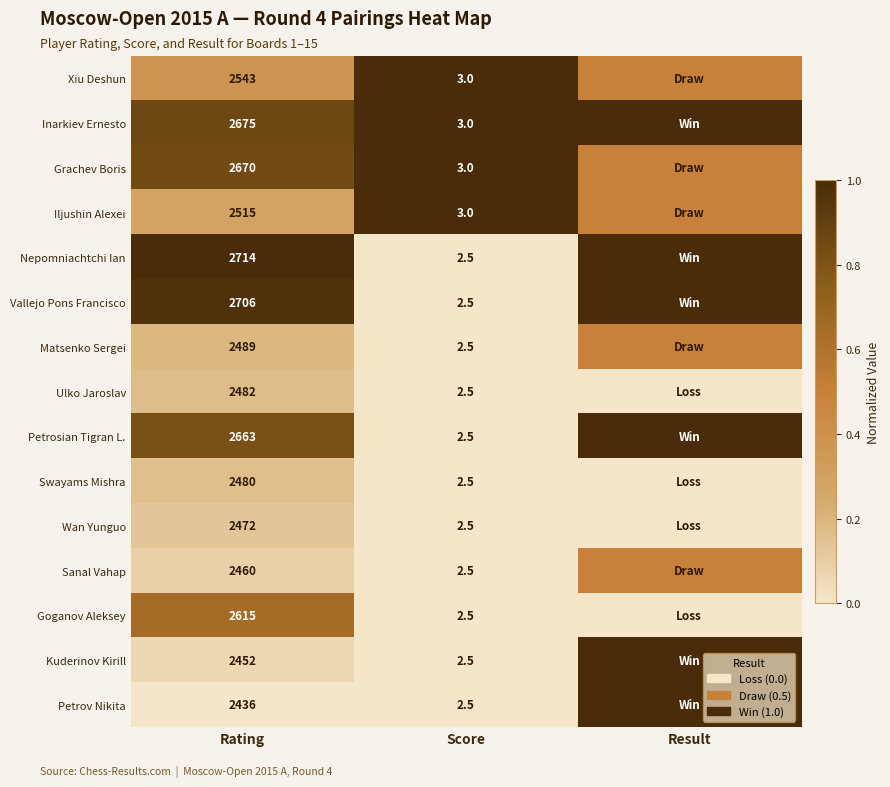

What is the spread (max minus min) of values at Score?

0.5